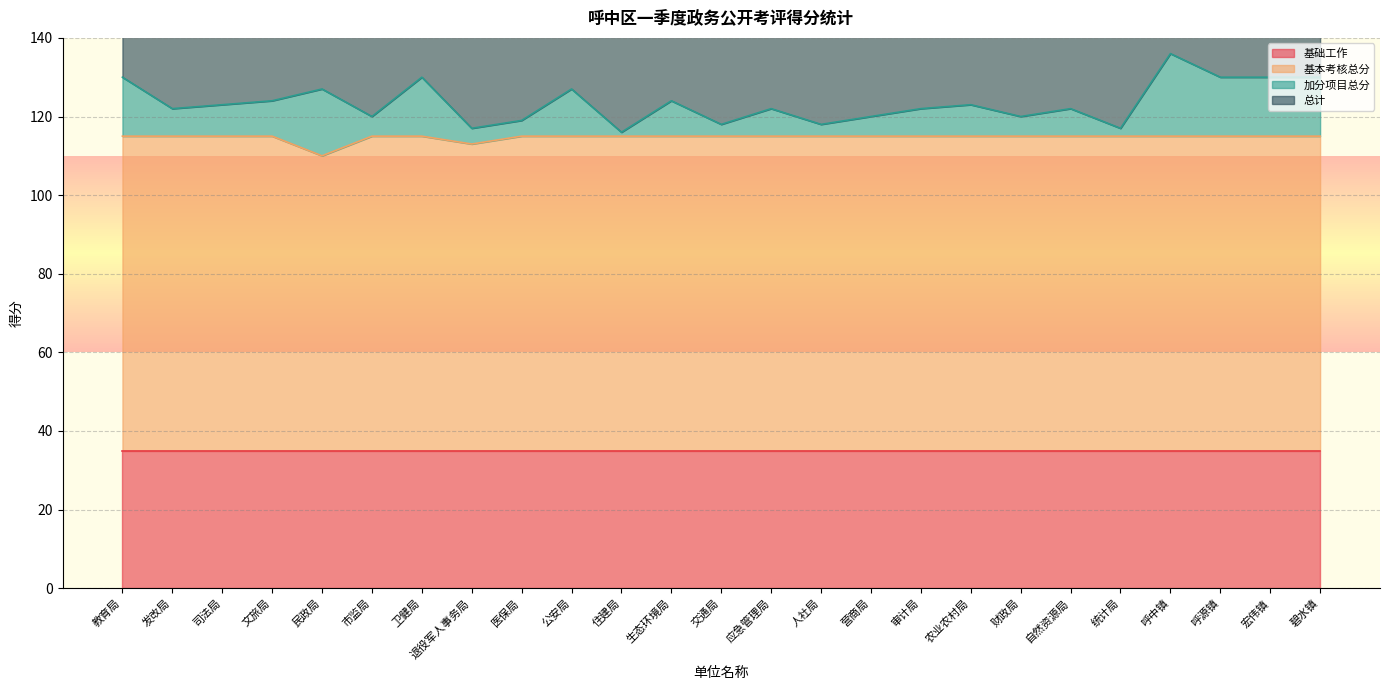

Where does the 加分项目总分 series first go above 122?

教育局